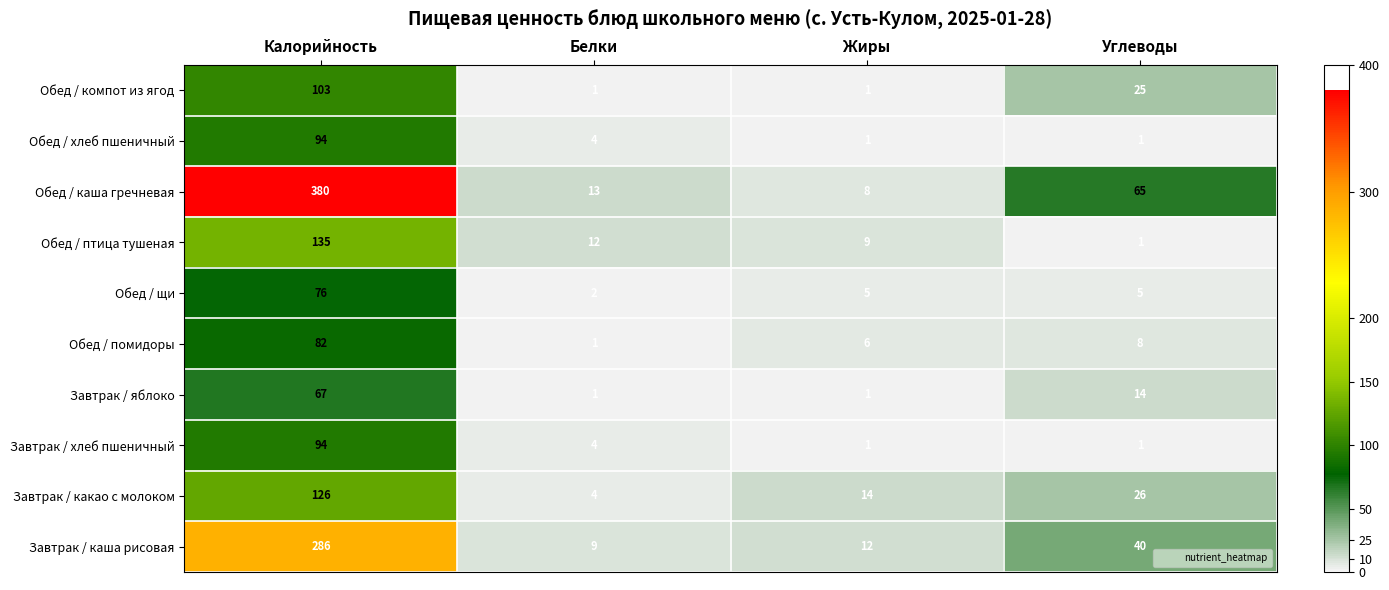

Which category has the highest value across all series?

Калорийность